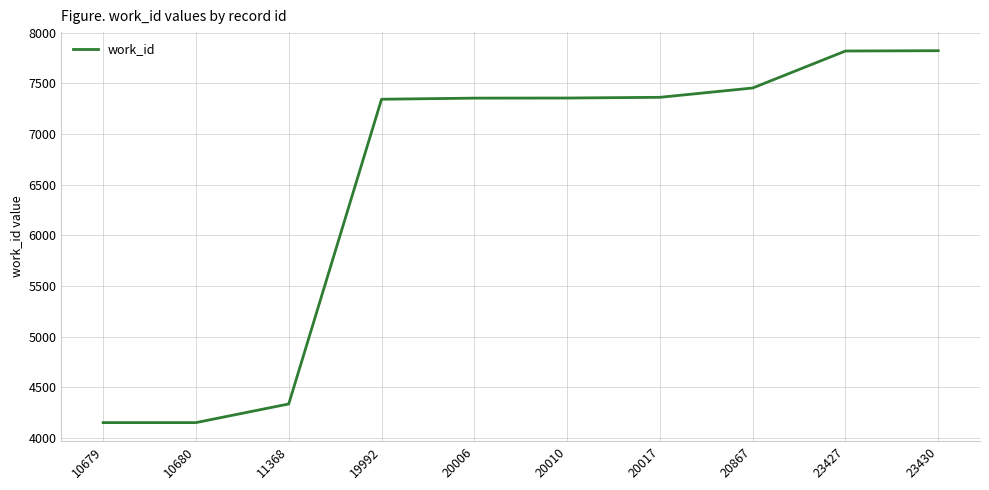

What is the difference between the second highest and minimum values?

3667